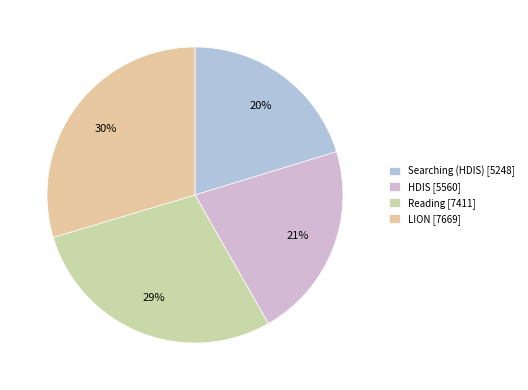

To the nearest percent, what is the combined percentage of Reading and LION?

58%